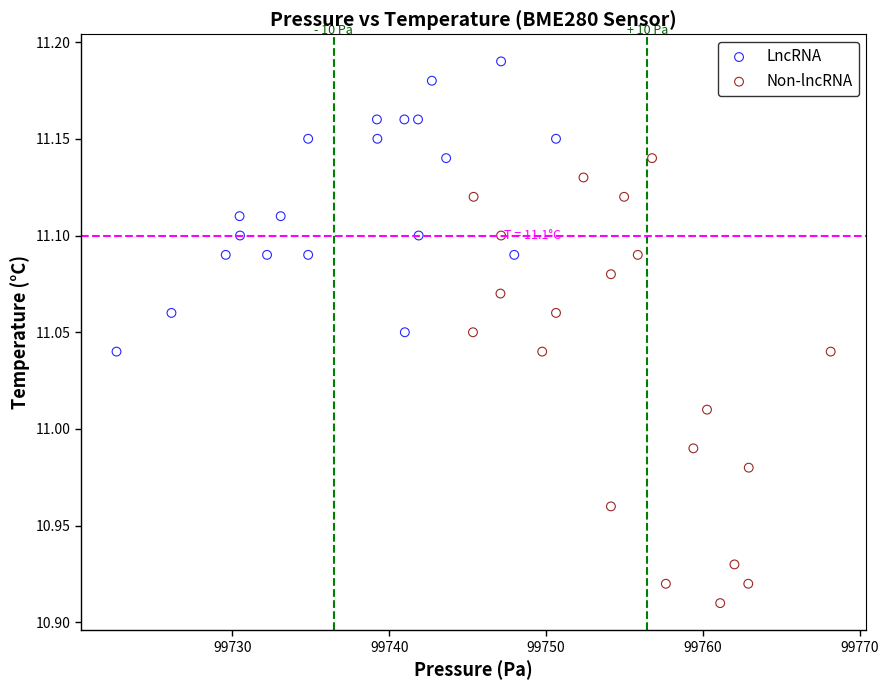

Which series contains the highest Y value?

LncRNA